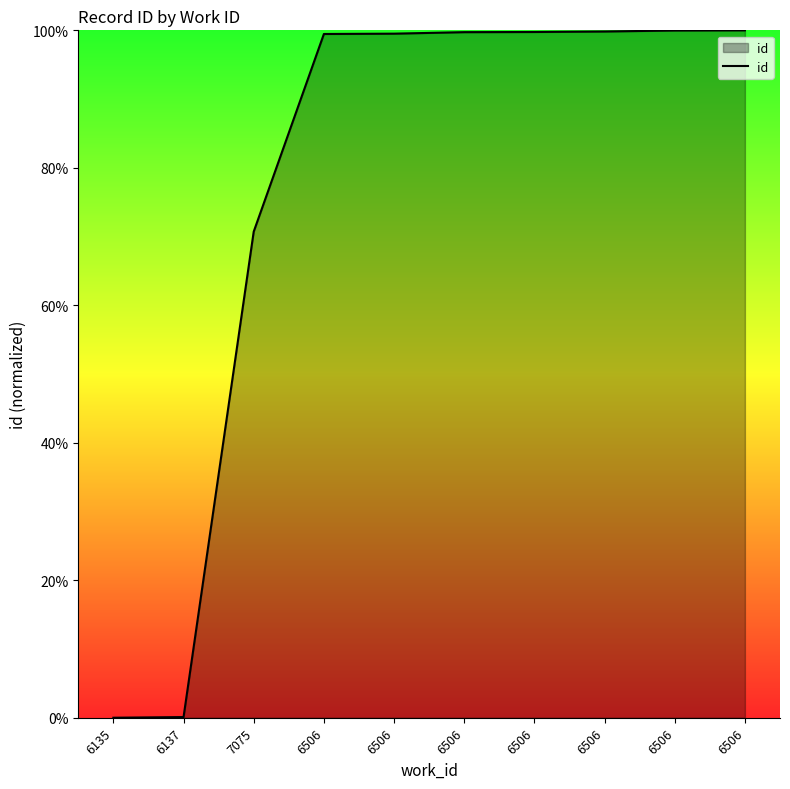

True or false: the data shows 157.4 at 6506.

False